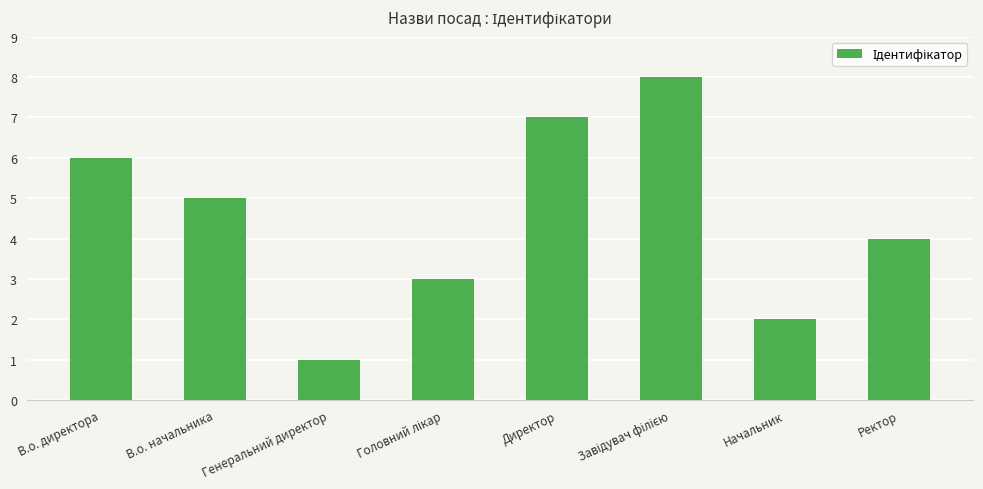

Reading left to right, what are all the values shown in this chart?

6	5	1	3	7	8	2	4